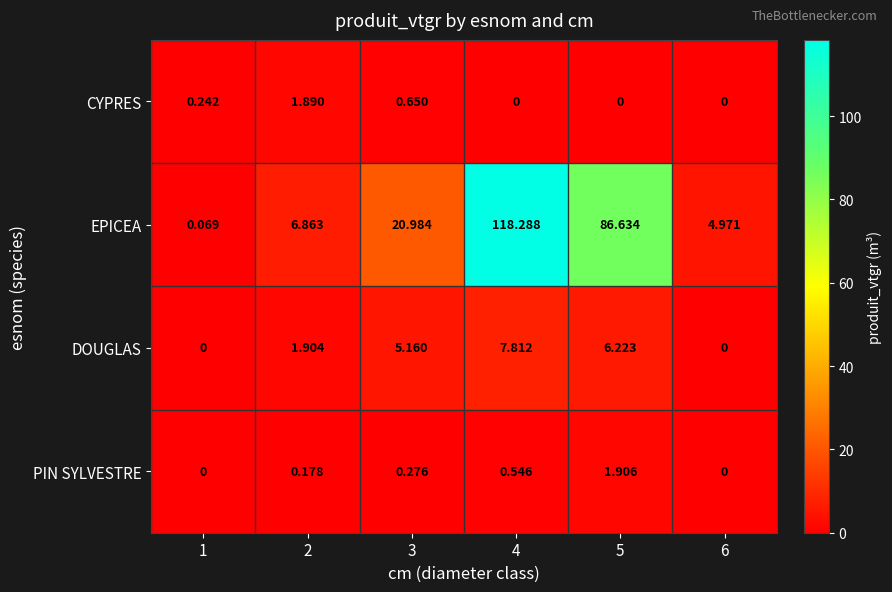

Is the value of EPICEA at 6 greater than the value of DOUGLAS at 6?

Yes